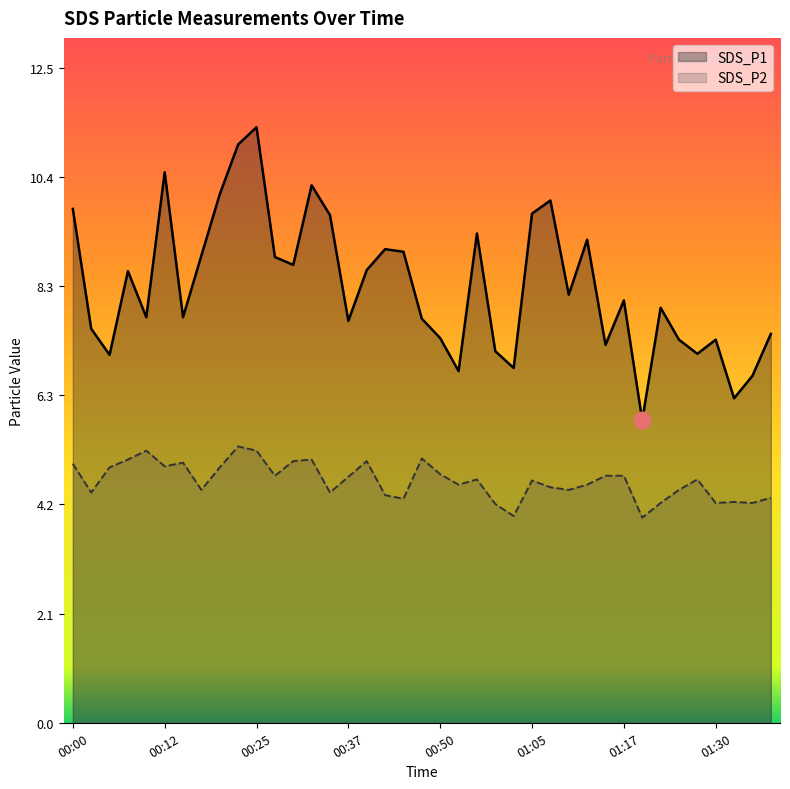

Rank the categories by SDS_P2 value from lowest to highest.

01:20, 01:00, 00:57, 01:22, 01:30, 01:35, 01:32, 00:45, 01:37, 00:42, 00:03, 00:35, 00:17, 01:10, 01:25, 01:07, 00:52, 01:12, 01:05, 00:55, 01:27, 00:37, 00:27, 01:15, 01:17, 00:50, 00:05, 00:20, 00:12, 00:00, 00:15, 00:30, 00:40, 00:08, 00:32, 00:47, 00:10, 00:25, 00:22